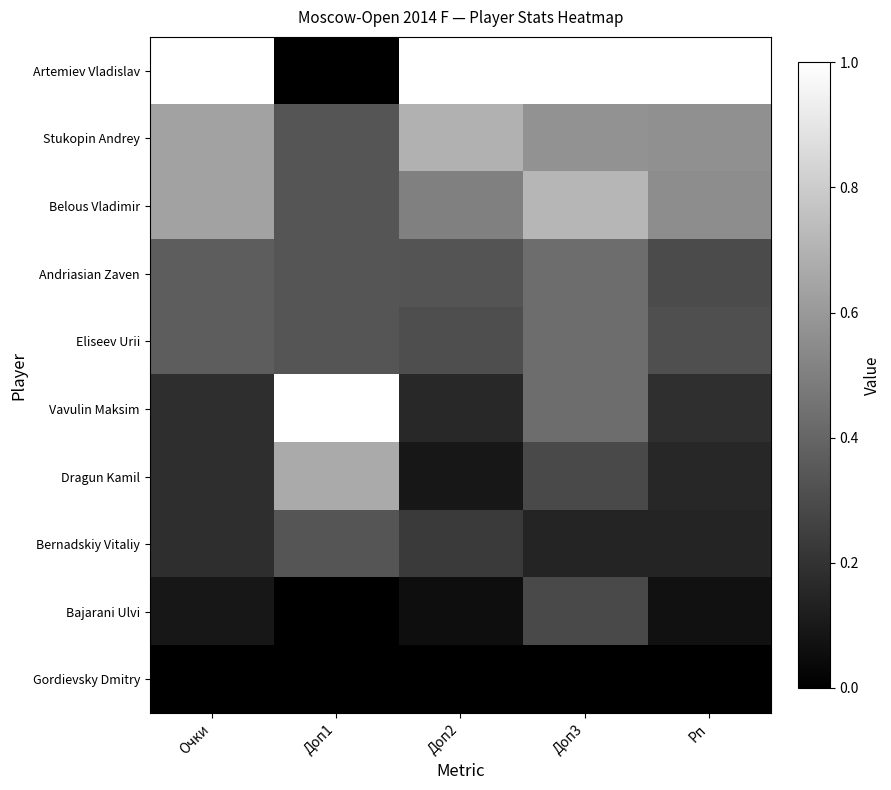

Which series has the largest range (max minus min)?

Artemiev Vladislav